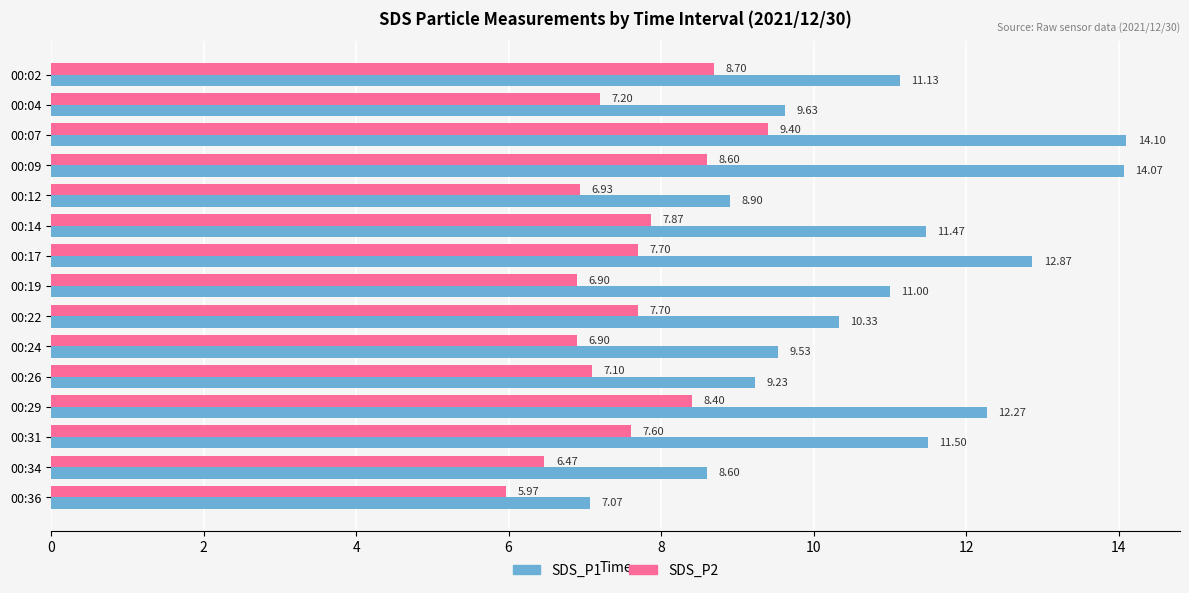

What is the greatest value displayed?

14.1